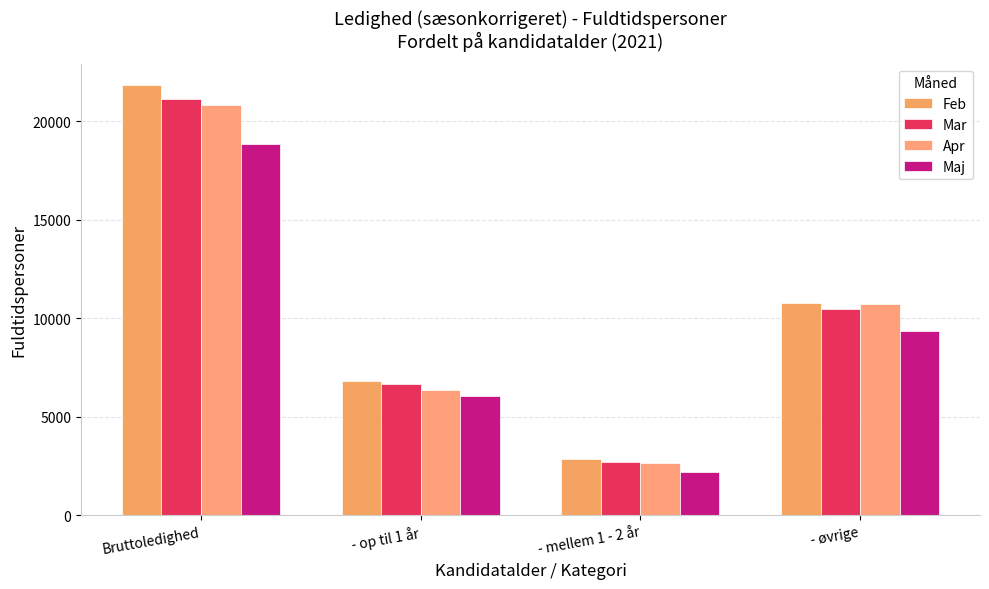

How many bars are there in total?

16